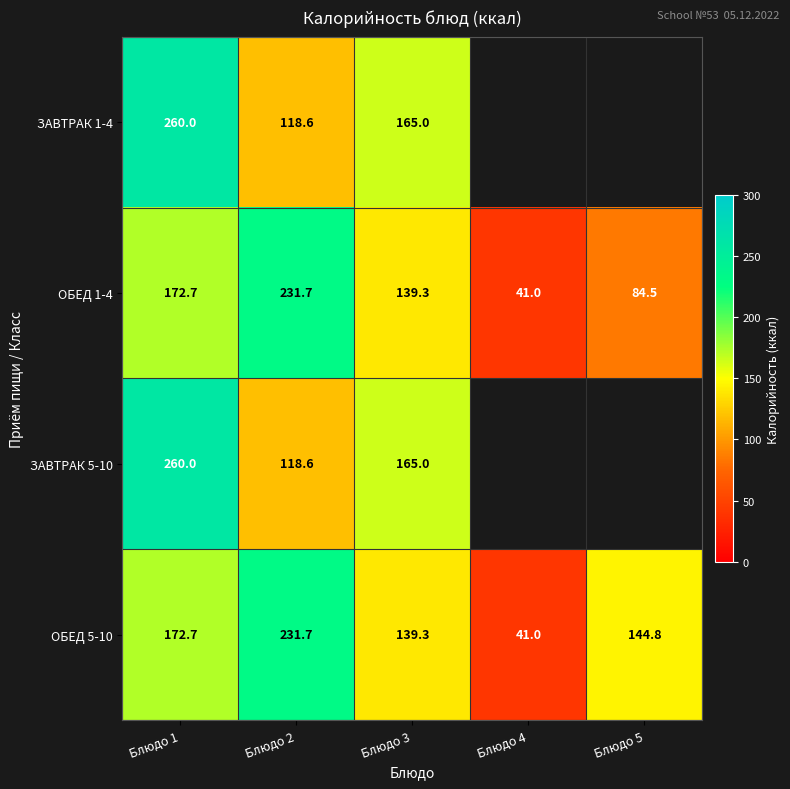

What is the smallest value displayed?

41.0